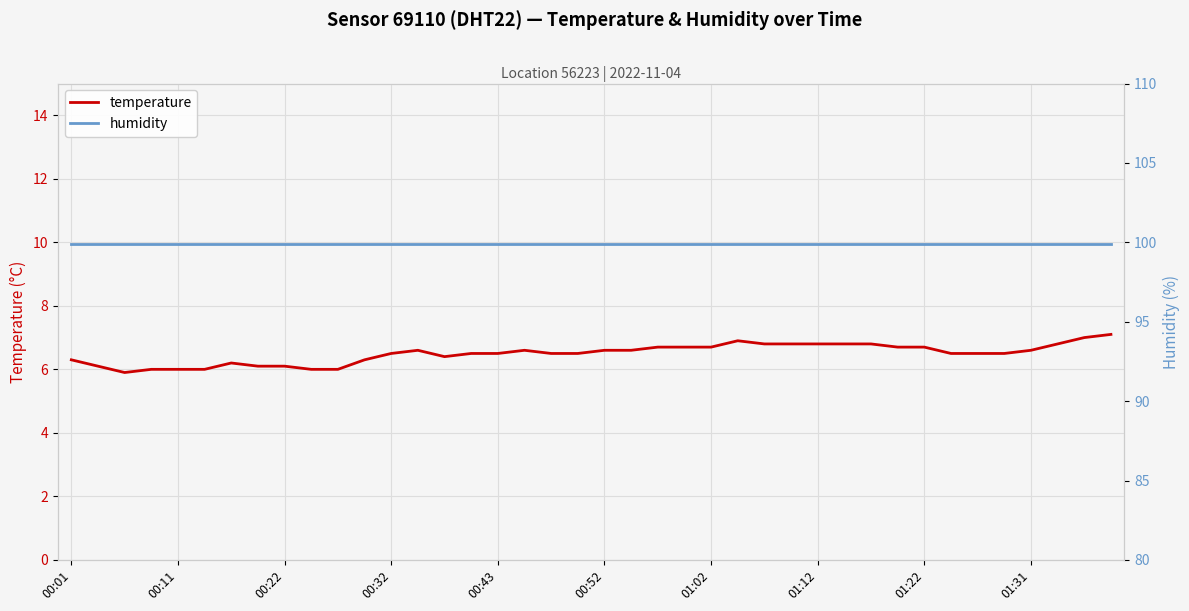

Reading left to right, extract all data points from this chart.

temperature: 6.3	6.1	5.9	6.0	6.0	6.0	6.2	6.1	6.1	6.0	6.0	6.3	6.5	6.6	6.4	6.5	6.5	6.6	6.5	6.5	6.6	6.6	6.7	6.7	6.7	6.9	6.8	6.8	6.8	6.8	6.8	6.7	6.7	6.5	6.5	6.5	6.6	6.8	7.0	7.1
humidity: 99.9	99.9	99.9	99.9	99.9	99.9	99.9	99.9	99.9	99.9	99.9	99.9	99.9	99.9	99.9	99.9	99.9	99.9	99.9	99.9	99.9	99.9	99.9	99.9	99.9	99.9	99.9	99.9	99.9	99.9	99.9	99.9	99.9	99.9	99.9	99.9	99.9	99.9	99.9	99.9